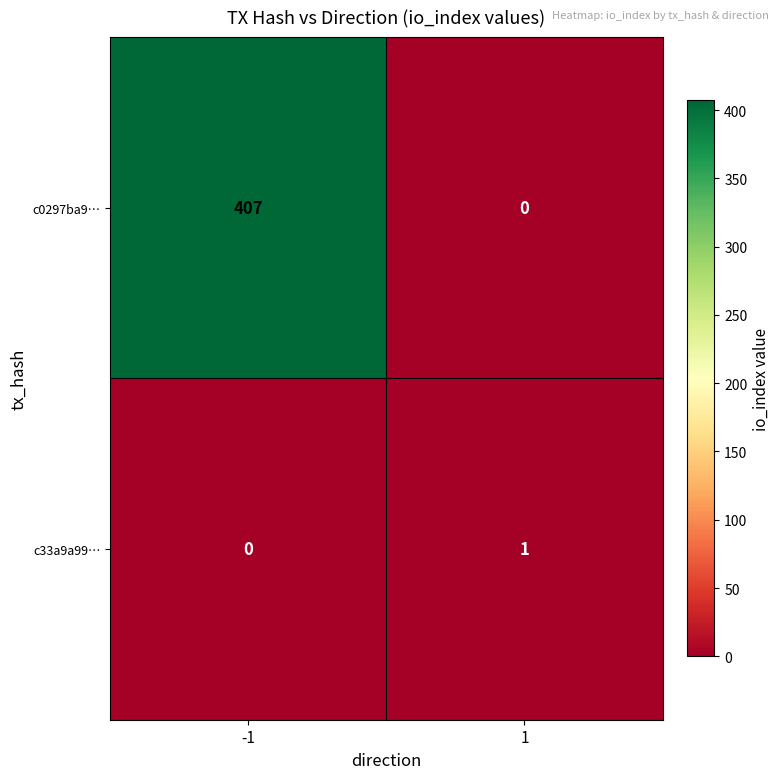

Which series has the largest range (max minus min)?

c0297ba9…